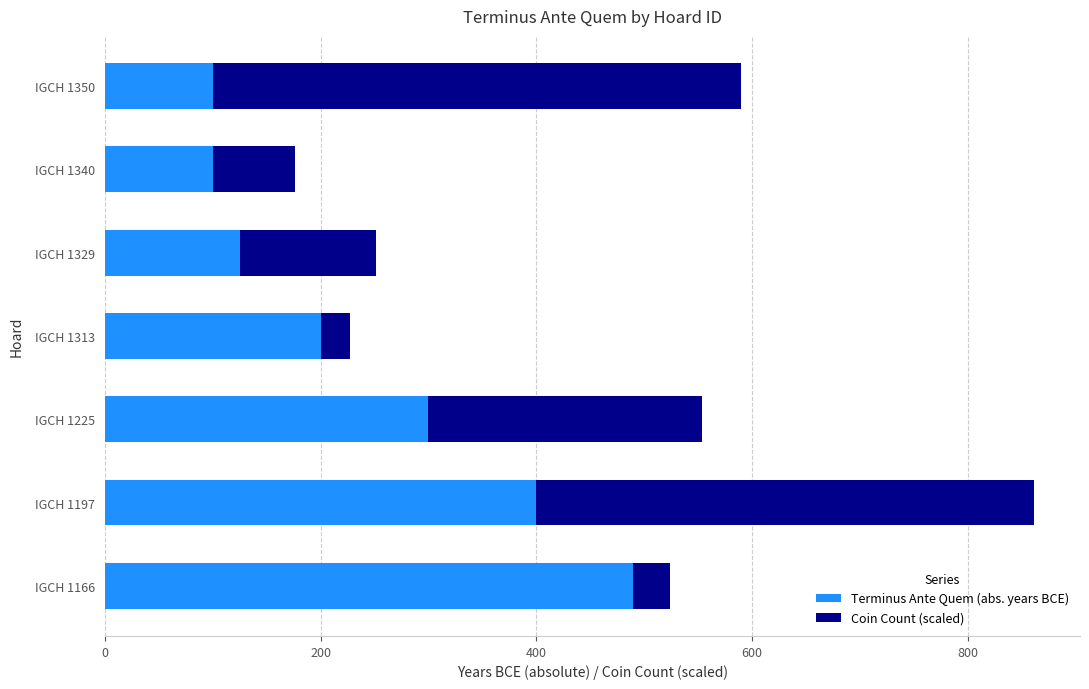

What is the difference between the second highest and second lowest values in the Terminus Ante Quem (abs. years BCE) series?

300.0